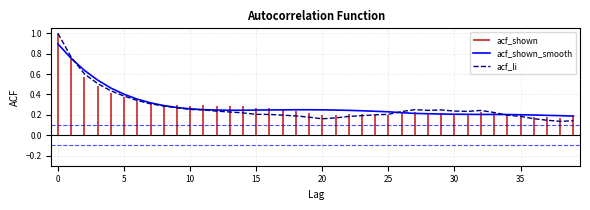

What is the highest value of the acf_li series?

1.0